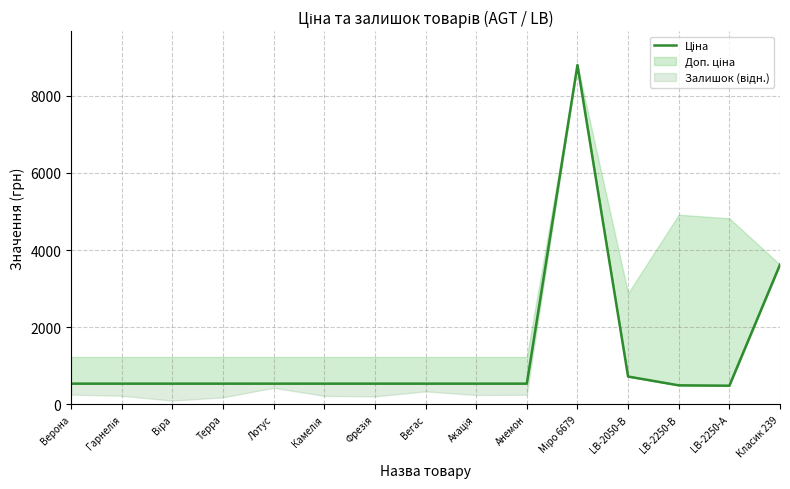

At which label does the data first exceed 535?

Верона